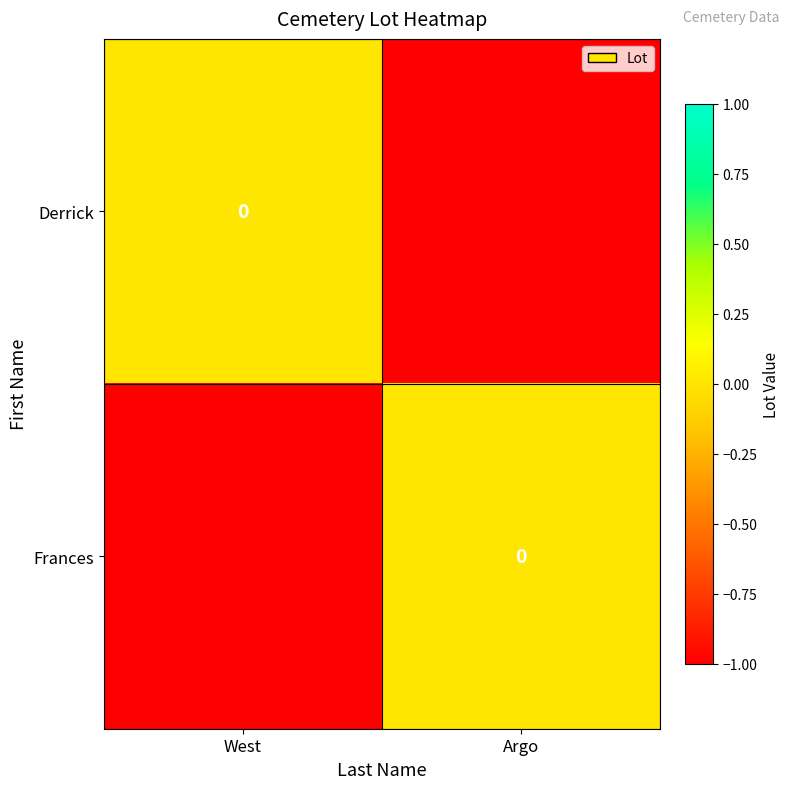

List the series in order of their peak value, lowest first.

Derrick, Frances